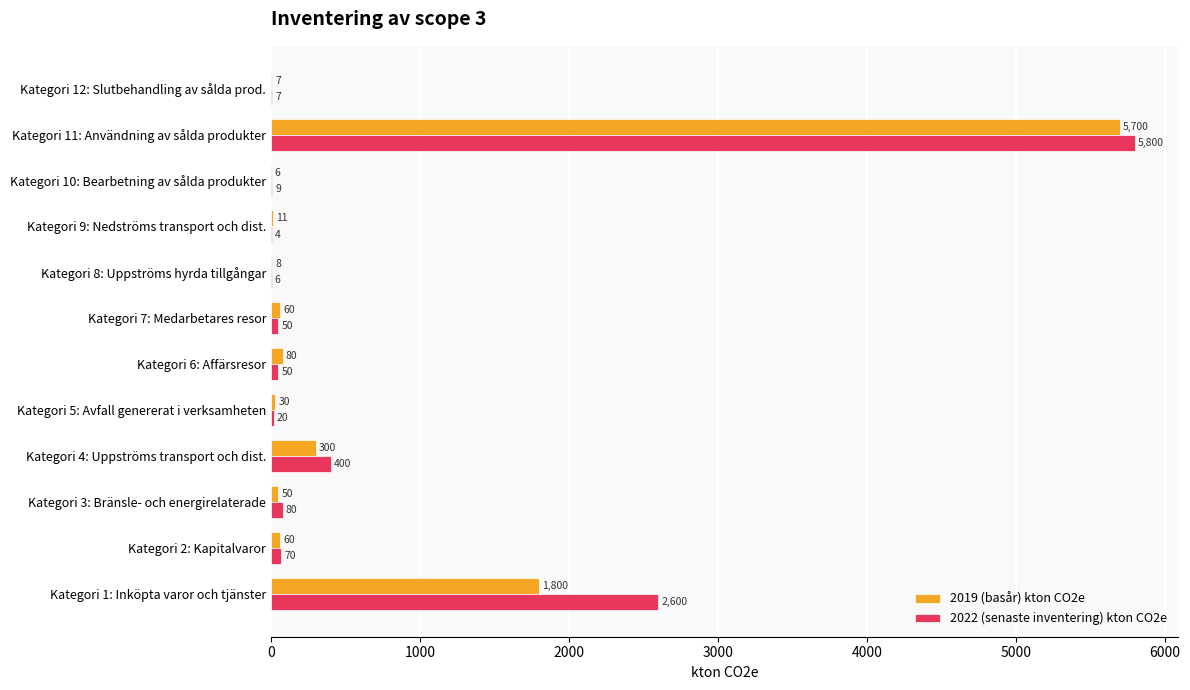

What is the total value across all series at Kategori 10: Bearbetning av sålda produkter?

15